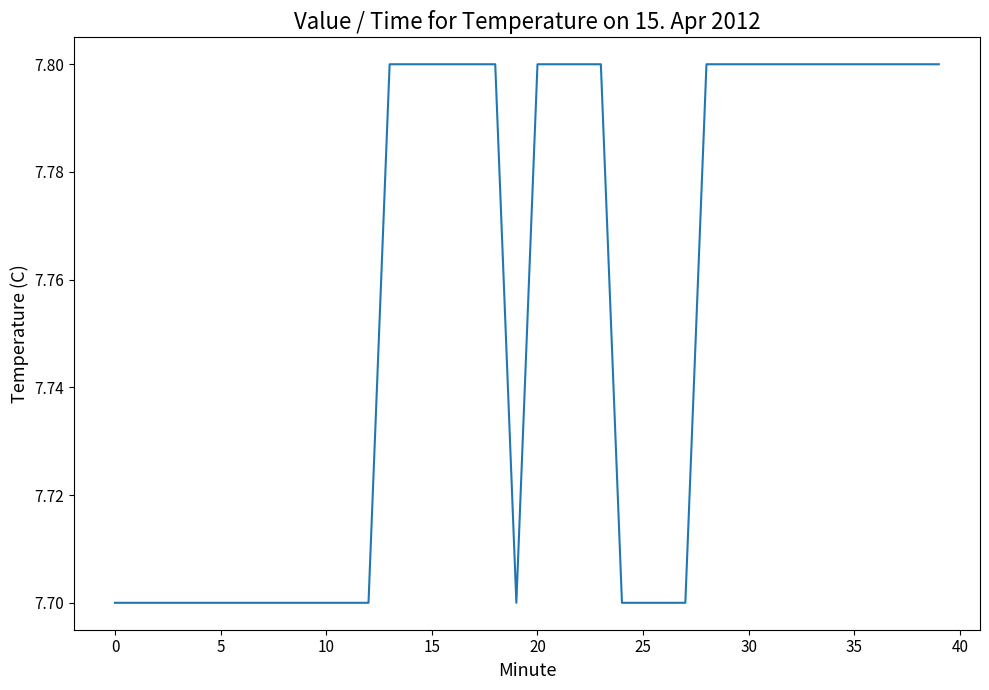

What is the smallest value displayed?

7.7